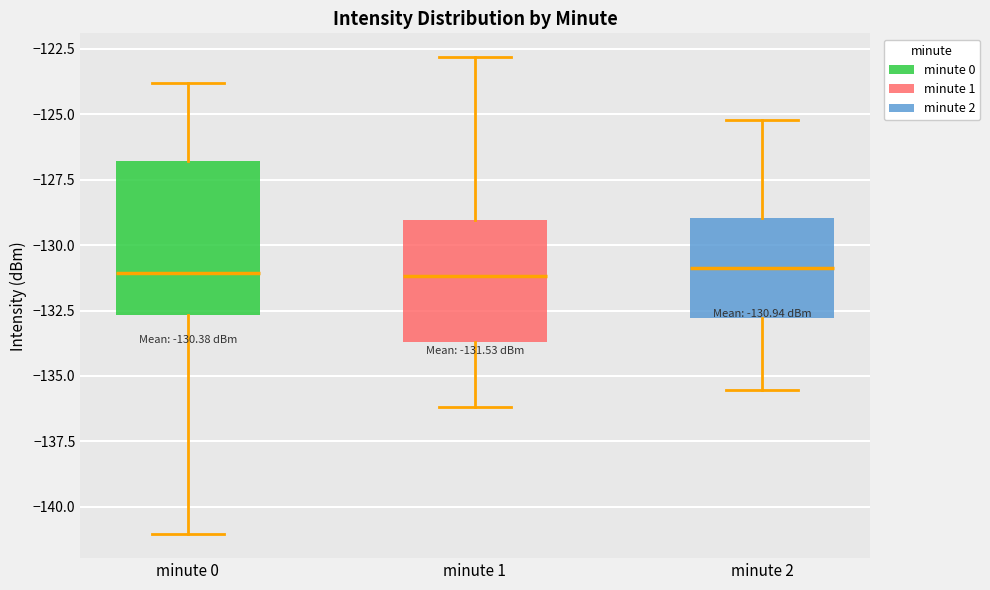

Which box is the tallest, from its lower edge to its upper edge?

minute 0